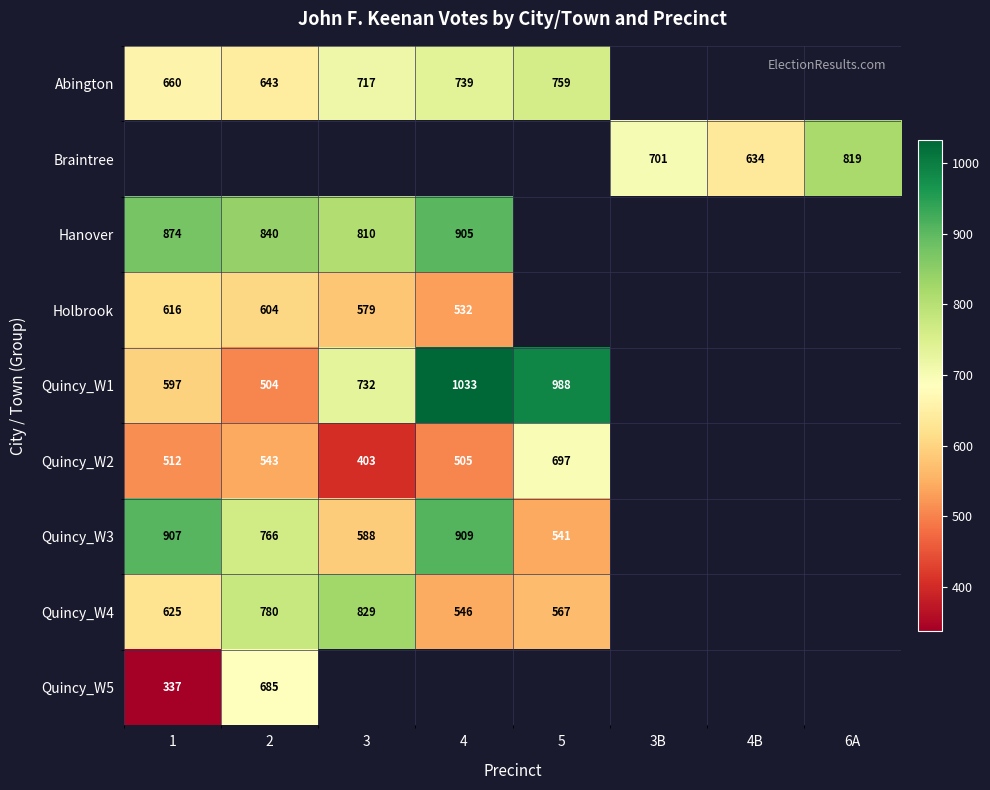

The Quincy_W4 series shows 180 at 4. True or false?

False